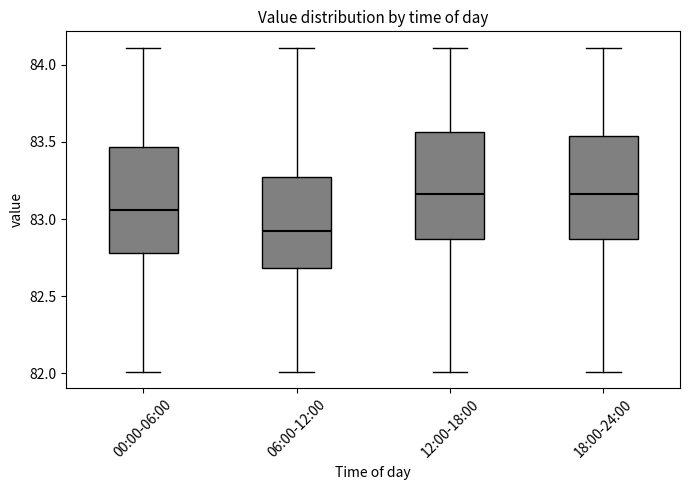

Reading left to right, read every box against the y-axis: the position of its median line, the range the box covers, and the ends of its whiskers. The values are not printed on the chart, so give them approximately, as read against the axis.

00:00-06:00: median 83.05, box 82.80 to 83.45, whiskers 82.00 to 84.10
06:00-12:00: median 82.90, box 82.70 to 83.30, whiskers 82.00 to 84.10
12:00-18:00: median 83.15, box 82.85 to 83.55, whiskers 82.00 to 84.10
18:00-24:00: median 83.15, box 82.85 to 83.55, whiskers 82.00 to 84.10